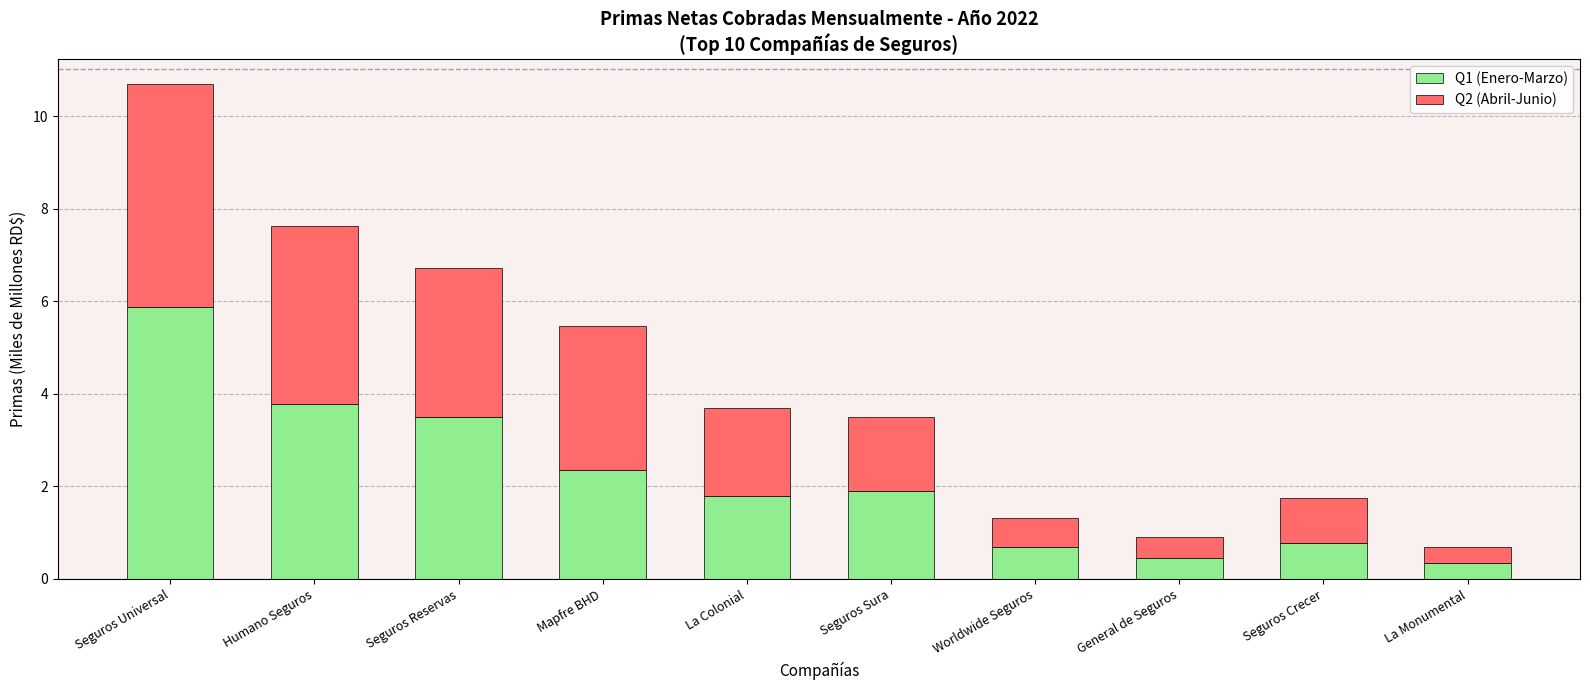

True or false: Q1 (Enero-Marzo) has a value of 3.4 at Seguros Universal.

False